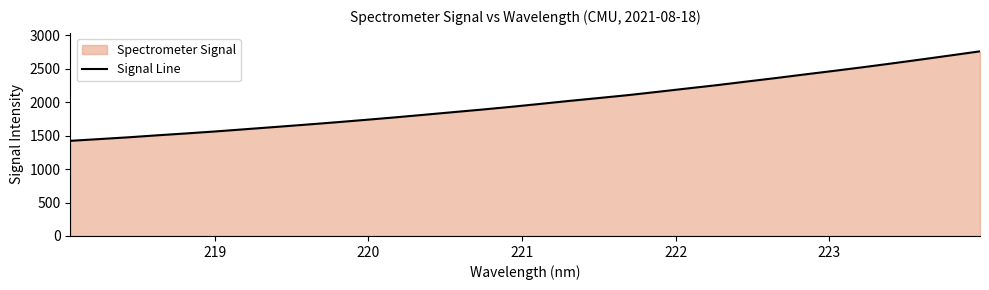

What is the minimum value shown in the chart?

1421.2